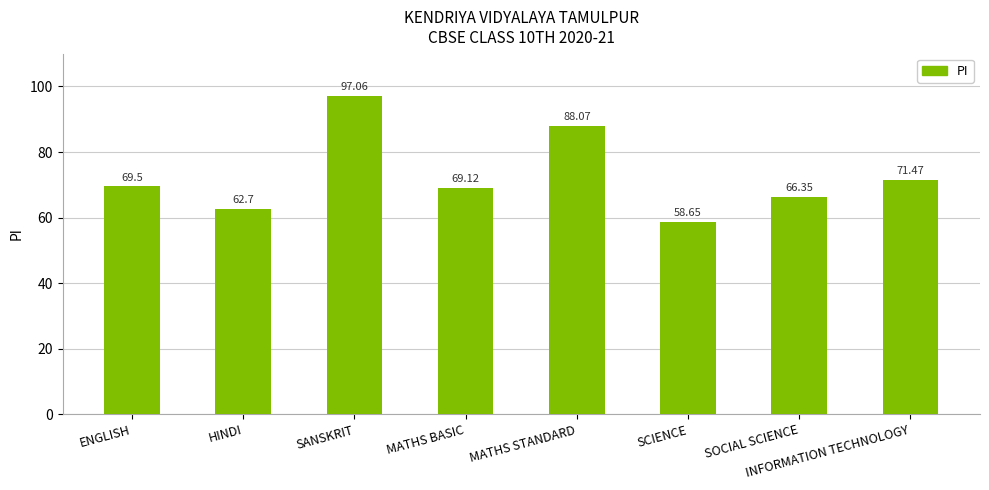

Count the number of categories in the chart.

8